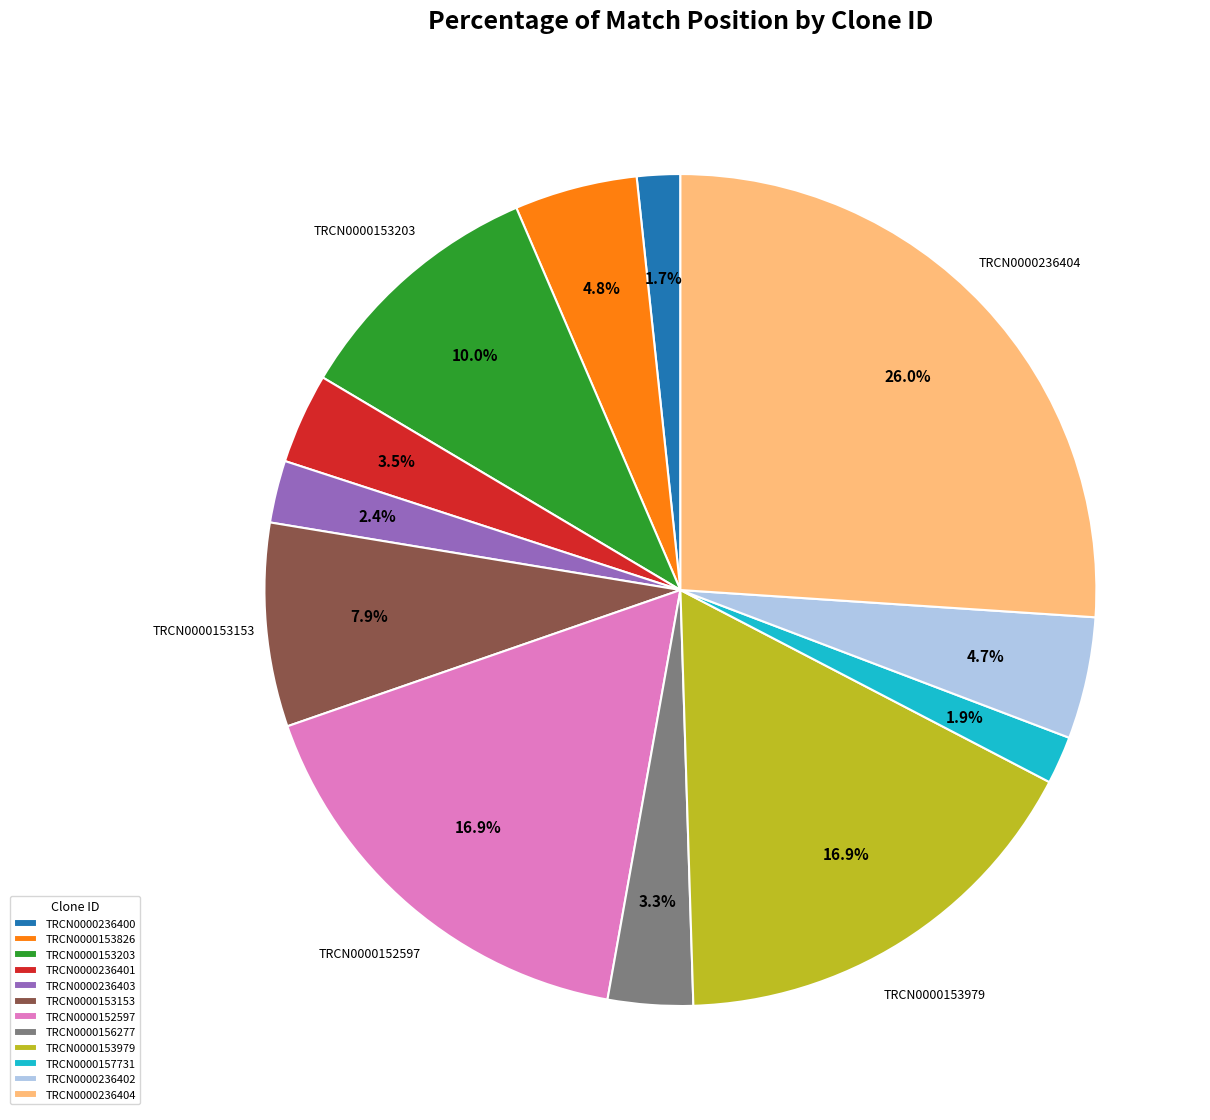

Is there a majority slice in this chart?

No